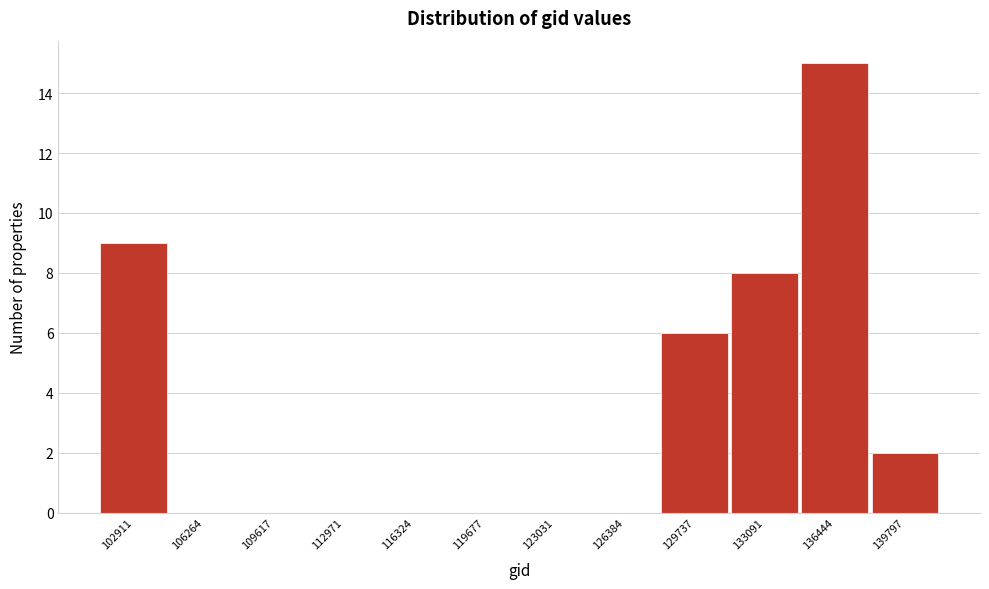

Reading left to right, list all the values displayed in this chart.

102911=9	106264=0	109617=0	112971=0	116324=0	119677=0	123031=0	126384=0	129737=6	133091=8	136444=15	139797=2